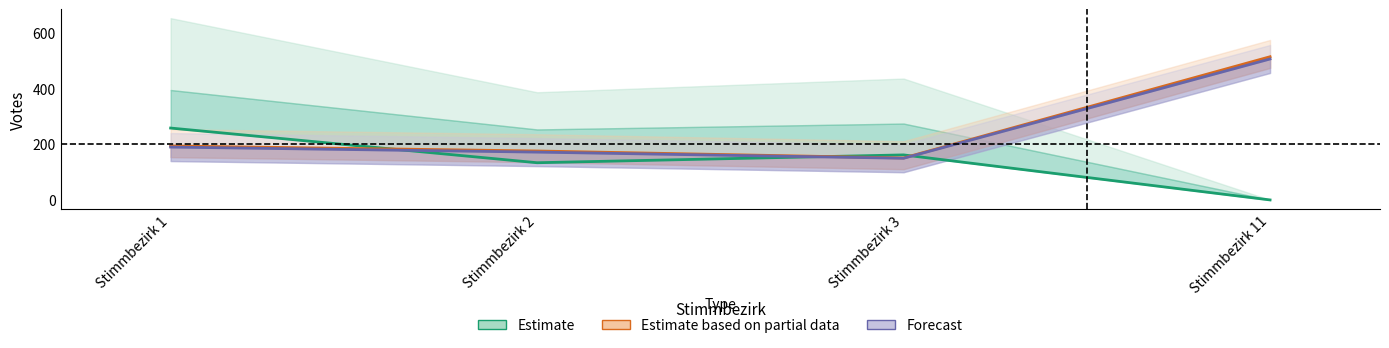

How many lines are shown in the chart?

3